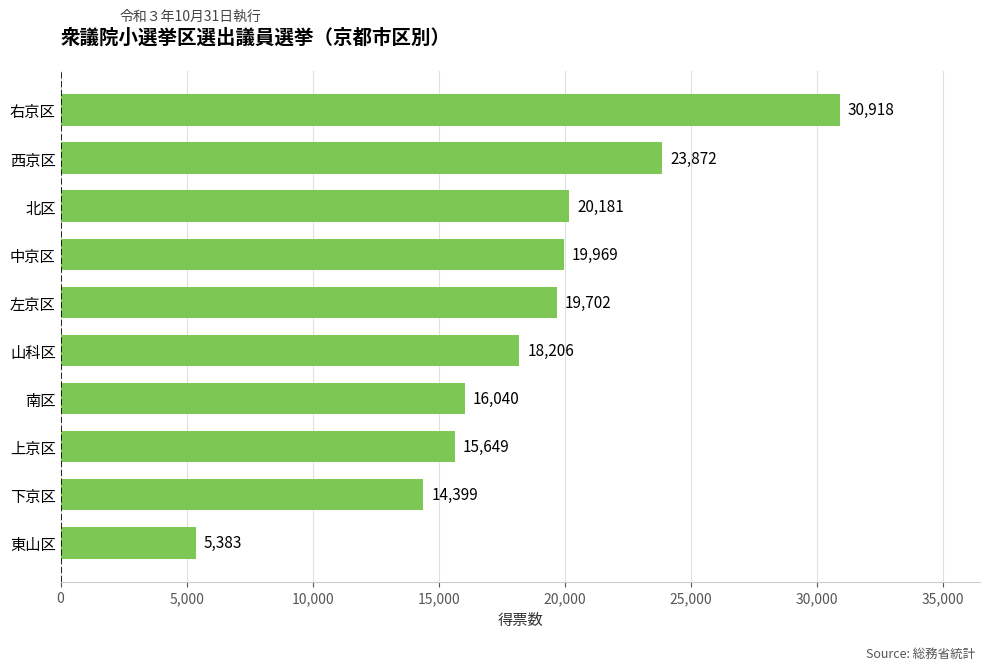

What is the change in value from 東山区 to 中京区?

+14586